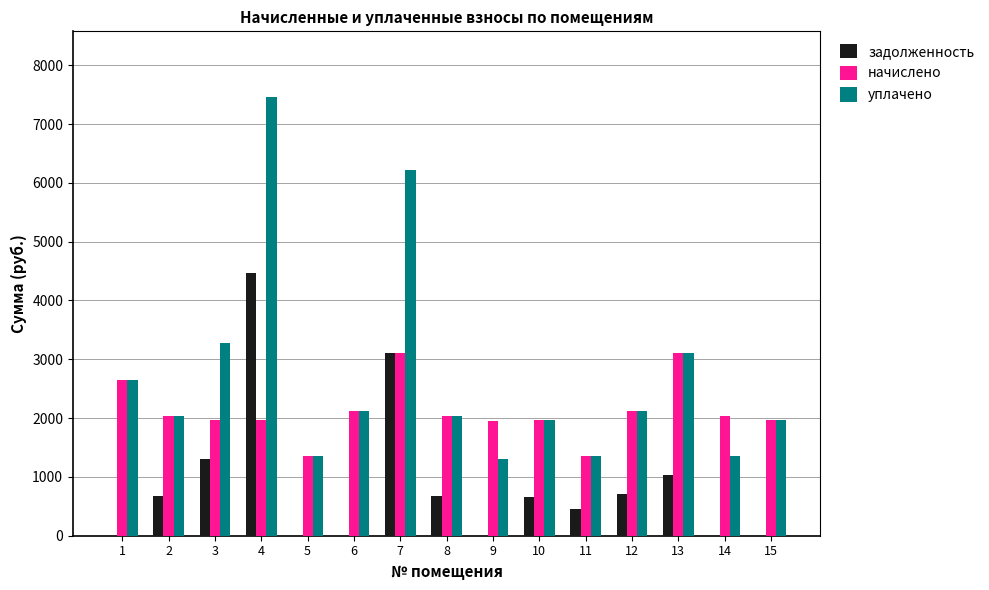

Are the bars grouped side by side (vs. stacked)?

Yes